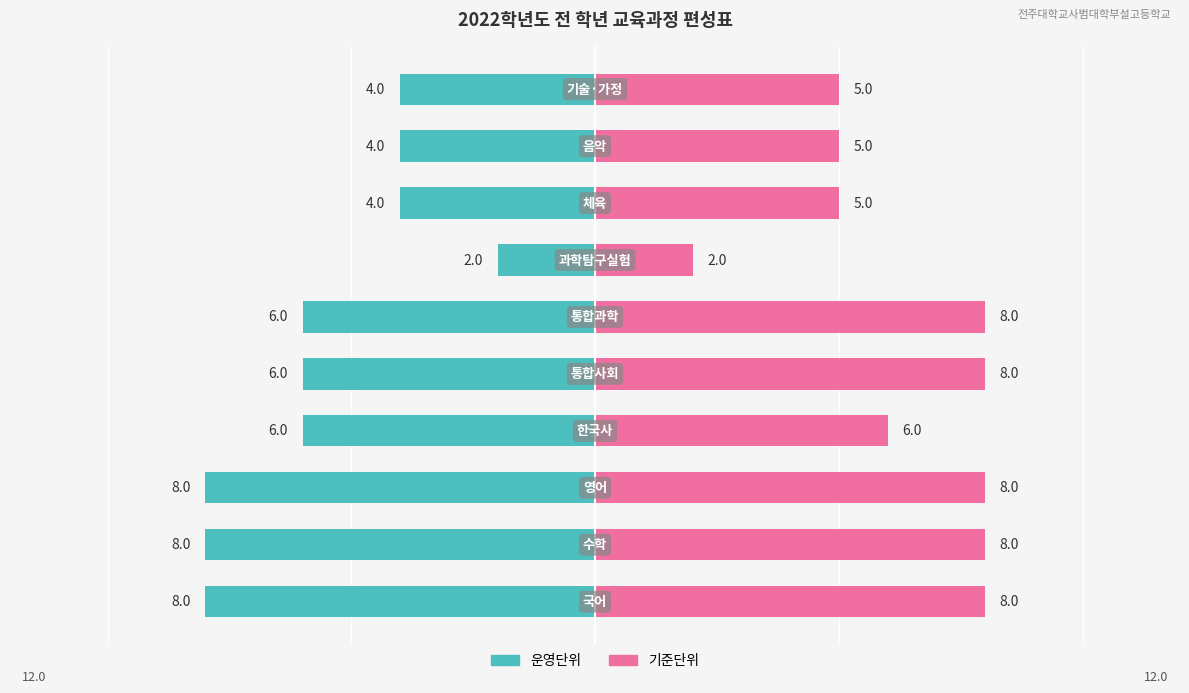

Reading right to left, extract all data points from this chart.

운영단위: 9=-4	8=-4	7=-4	6=-2	5=-6	4=-6	3=-6	2=-8	1=-8	0=-8
기준단위: 9=5	8=5	7=5	6=2	5=8	4=8	3=6	2=8	1=8	0=8